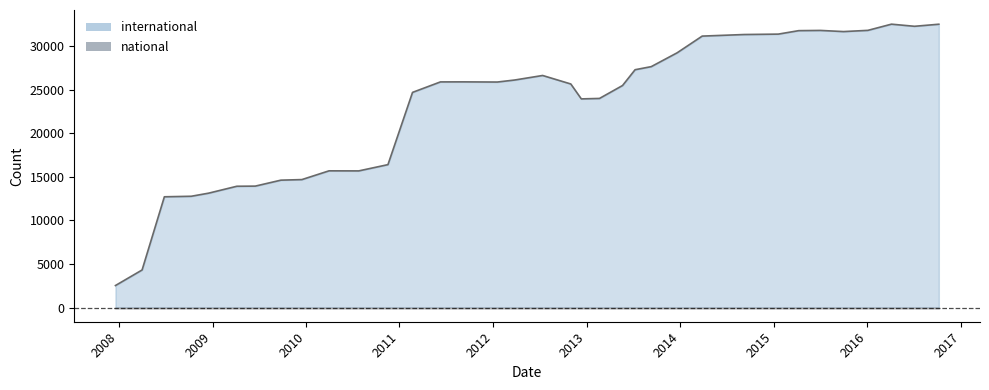

List the labels in order of international value, smallest first.

2007-12-19, 2008-04-01, 2008-06-27, 2008-10-10, 2008-12-17, 2009-04-06, 2009-06-17, 2009-09-25, 2009-12-16, 2010-07-26, 2010-04-01, 2010-11-17, 2012-12-11, 2013-02-20, 2011-02-21, 2013-05-21, 2012-10-31, 2012-01-18, 2011-06-10, 2011-09-05, 2012-03-26, 2012-07-13, 2013-07-09, 2013-09-10, 2013-12-20, 2014-03-28, 2014-09-08, 2015-01-19, 2015-10-01, 2015-04-09, 2015-07-03, 2016-01-04, 2016-07-04, 2016-10-07, 2016-04-05